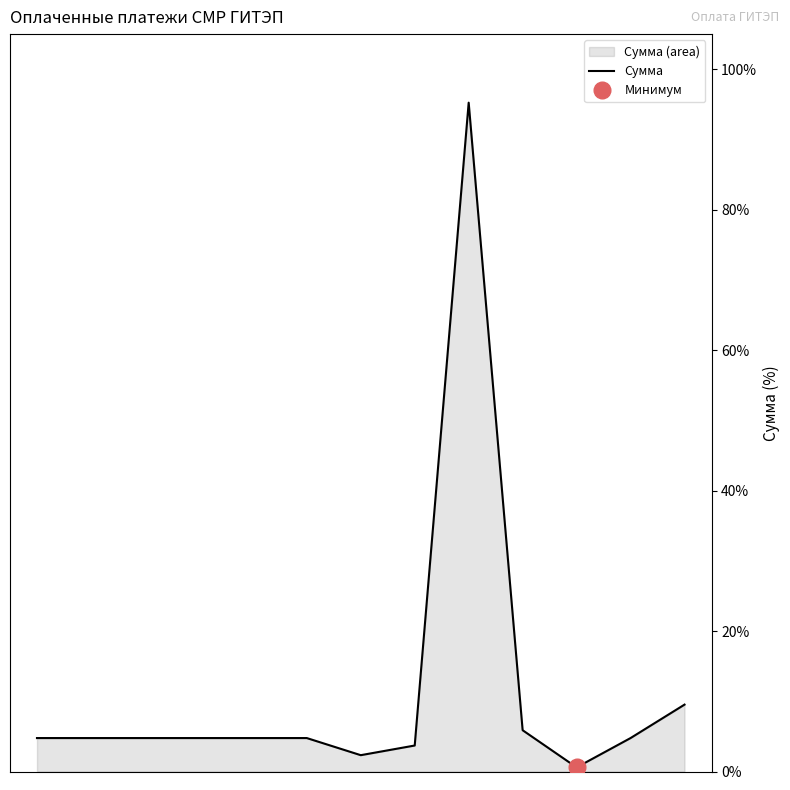

List the labels in order of value, smallest first.

11, 7, 8, 1, 2, 3, 4, 5, 6, 12, 10, 13, 9